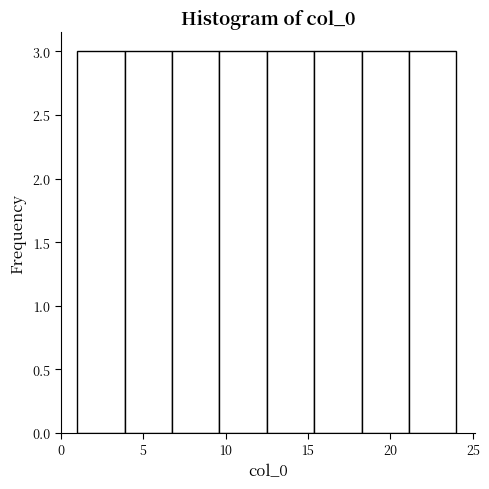

Reading left to right, list every bar in this chart as the range it spans on the x-axis followed by its height. Neither the bar edges nor the heights are printed on the chart, so give them approximately, as read against the axes.

1.0 to 4.0: 3
4.0 to 7.0: 3
7.0 to 9.5: 3
9.5 to 12.5: 3
12.5 to 15.5: 3
15.5 to 18.5: 3
18.5 to 21.0: 3
21.0 to 24.0: 3